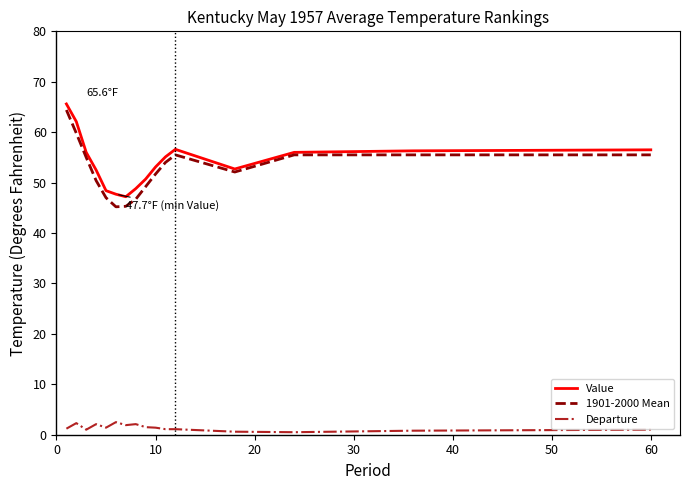

What is the lowest value of the 1901-2000 Mean series?

45.2